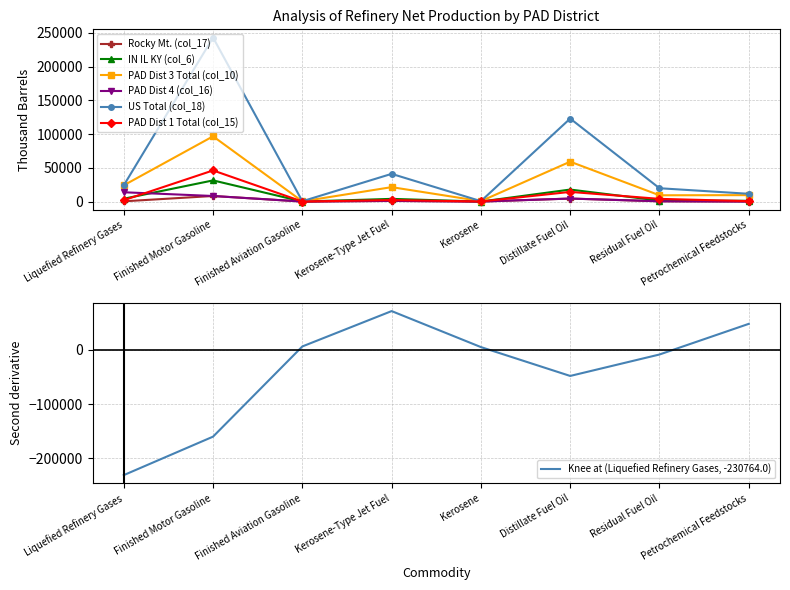

Where is US Total (col_18) nearest to the value 121763?

Distillate Fuel Oil